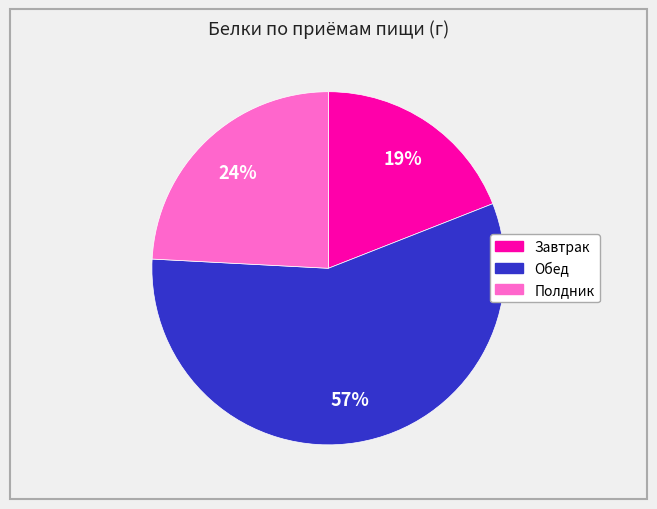

True or false: Завтрак accounts for 29% of the total.

False